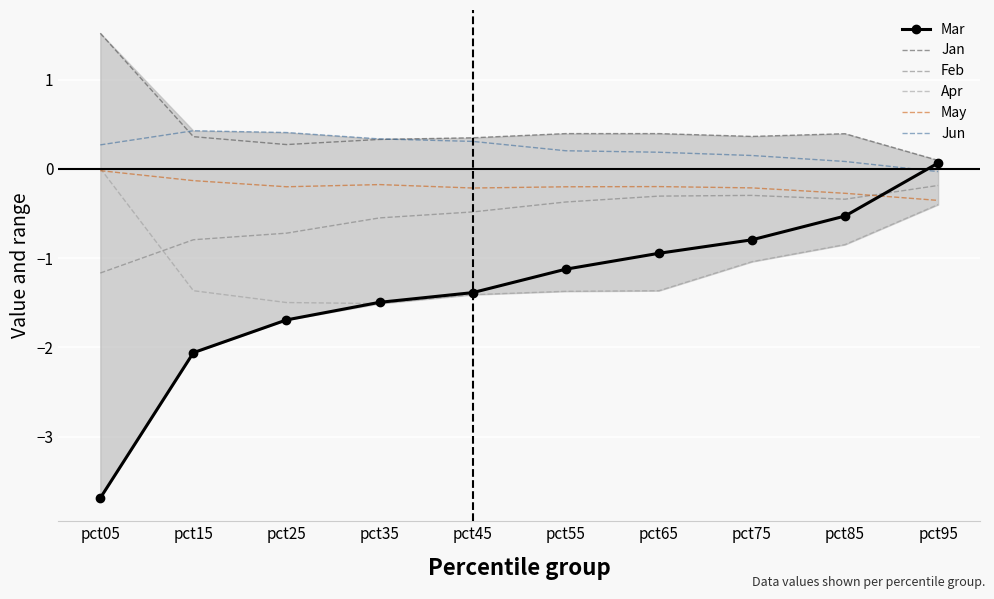

Which series has the largest range (max minus min)?

Mar